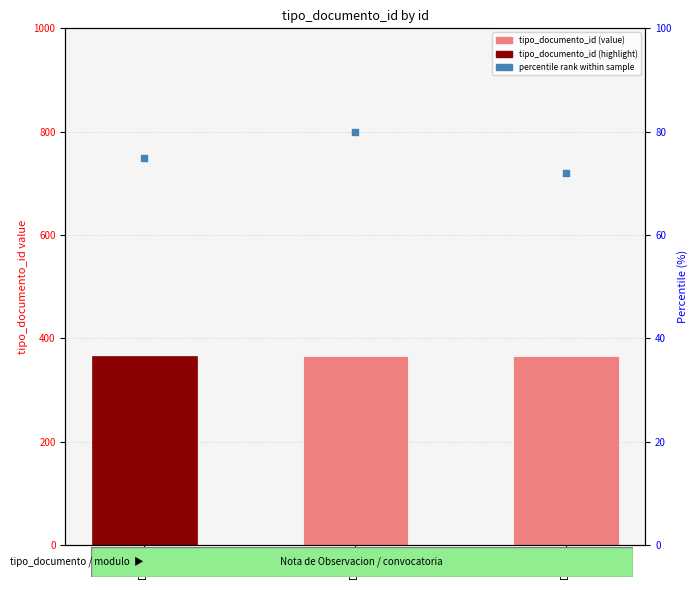

At how many categories does at least one series exceed 277?

3